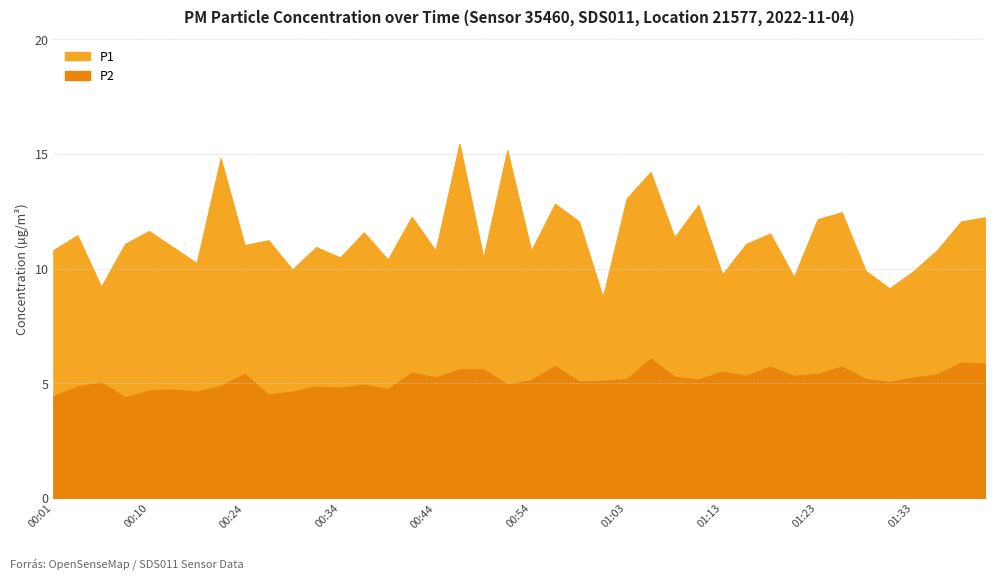

At which label is P2 closest to 5?

00:05